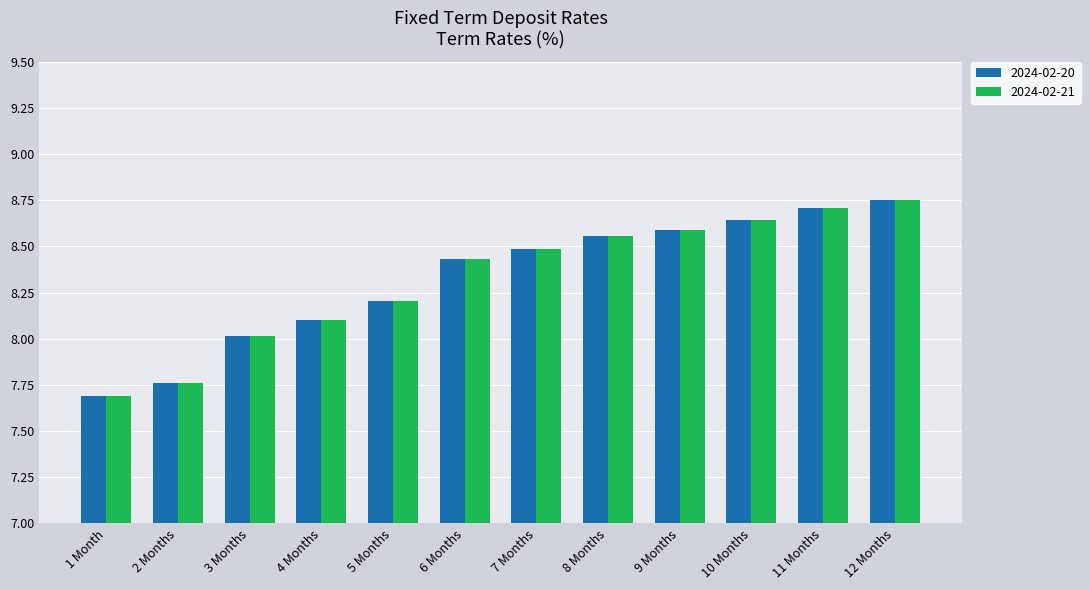

How many data points in 2024-02-21 are above 8?

10